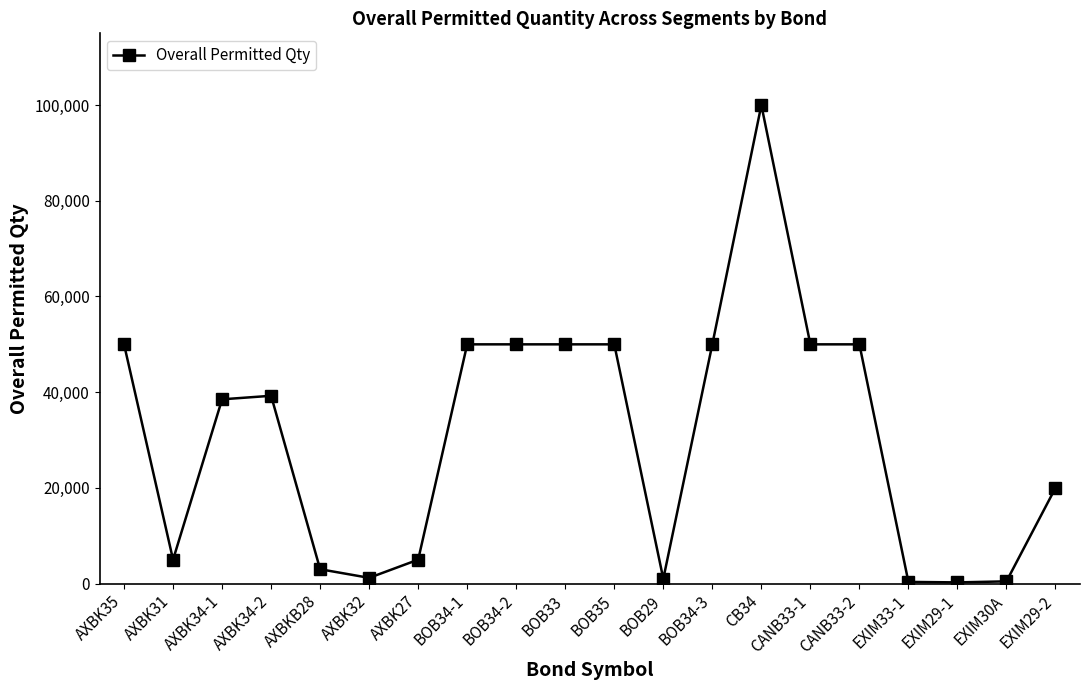

The value at AXBK35 is 50000. True or false?

True